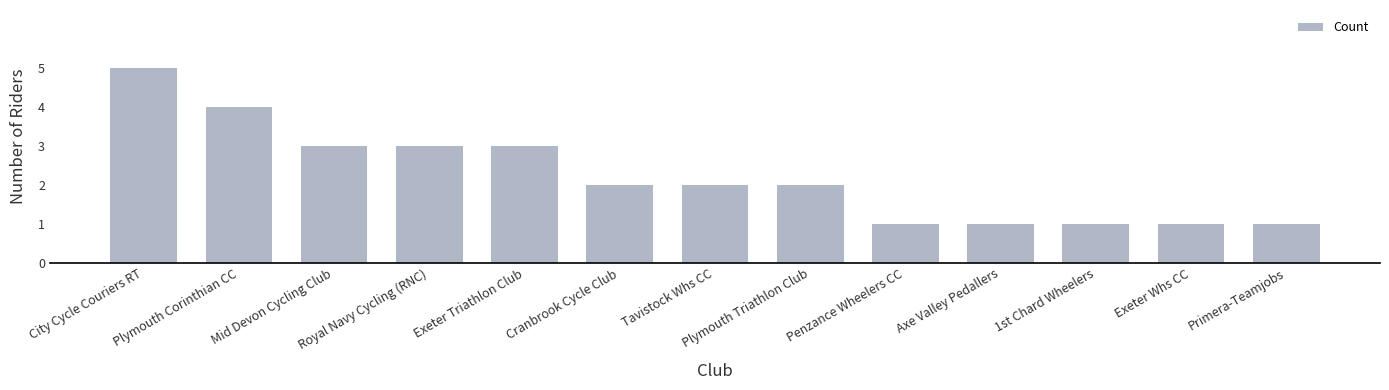

What is the sum of the values at City Cycle Couriers RT and Axe Valley Pedallers?

6